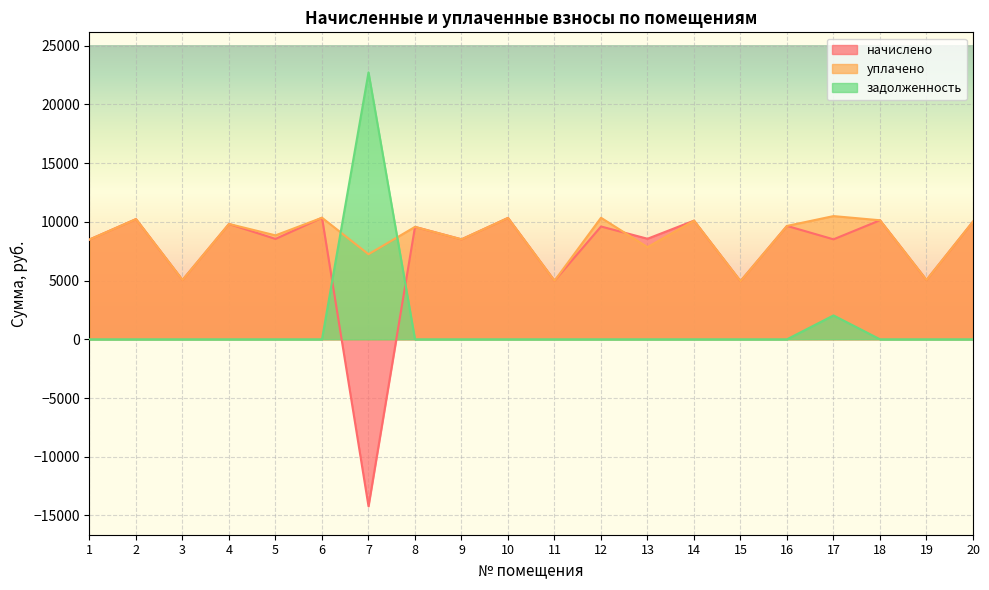

Is it true that начислено equals 3226.7 at 16?

False